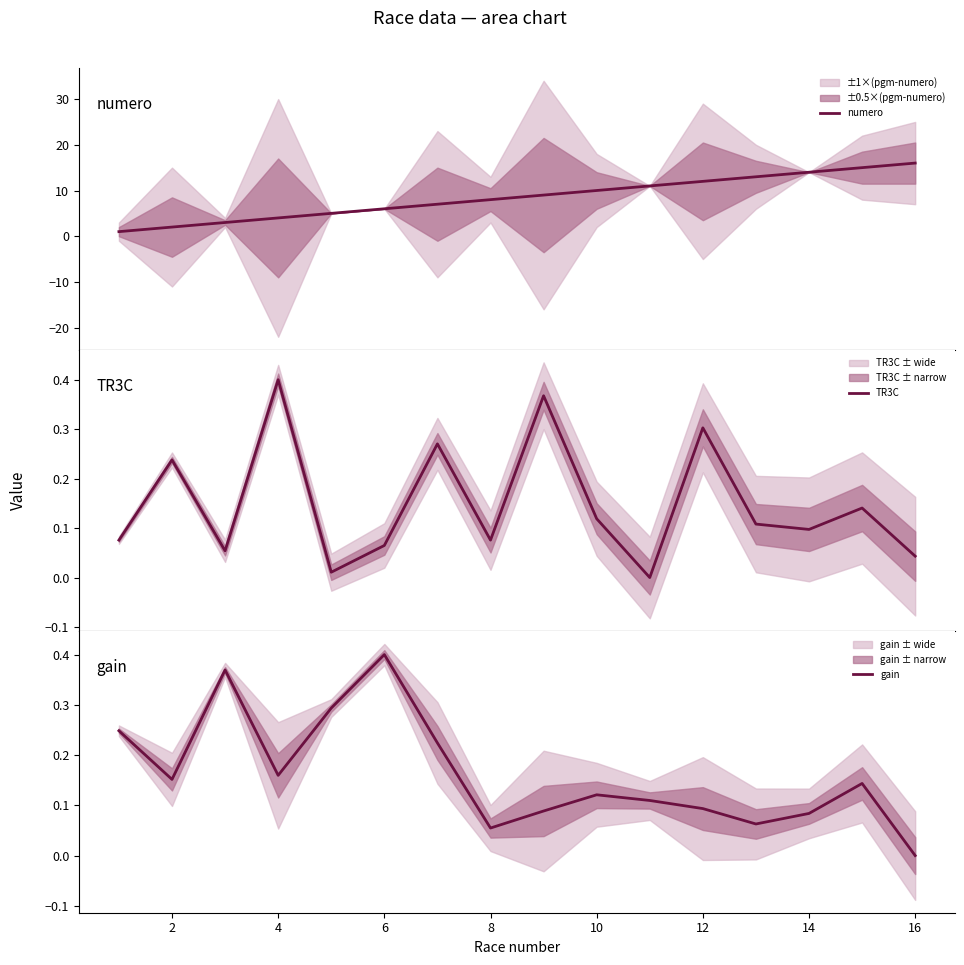

What is the maximum value for numero?

16